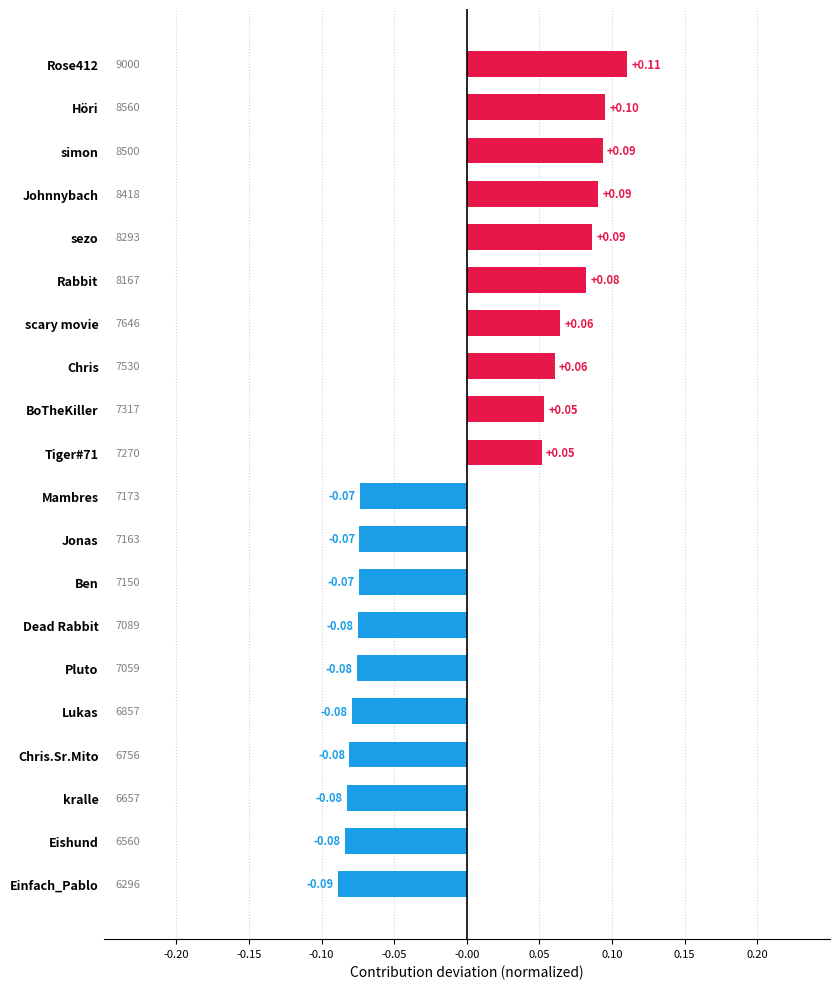

Count the number of data series in this chart.

1